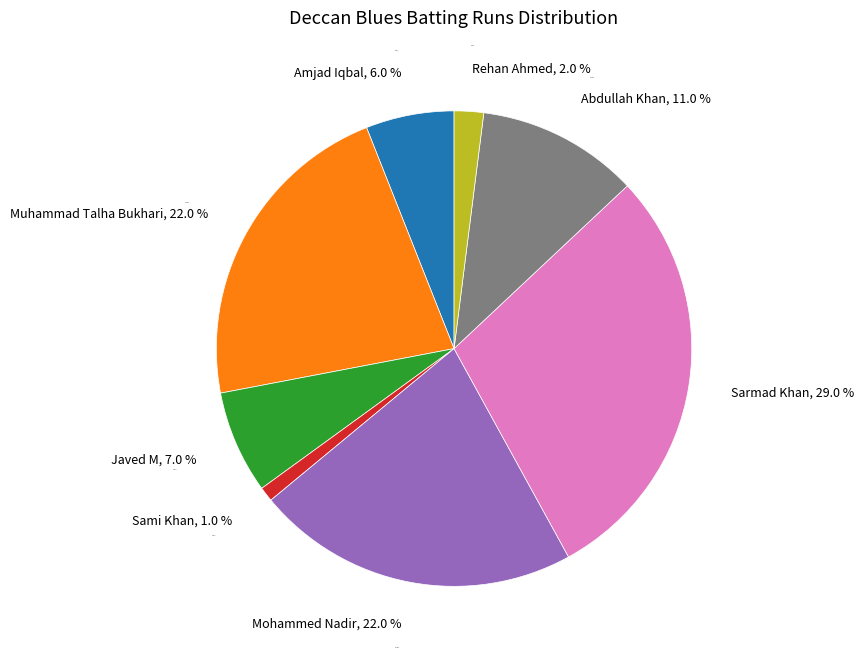

The Abdullah Khan slice represents 11% of the pie. True or false?

True